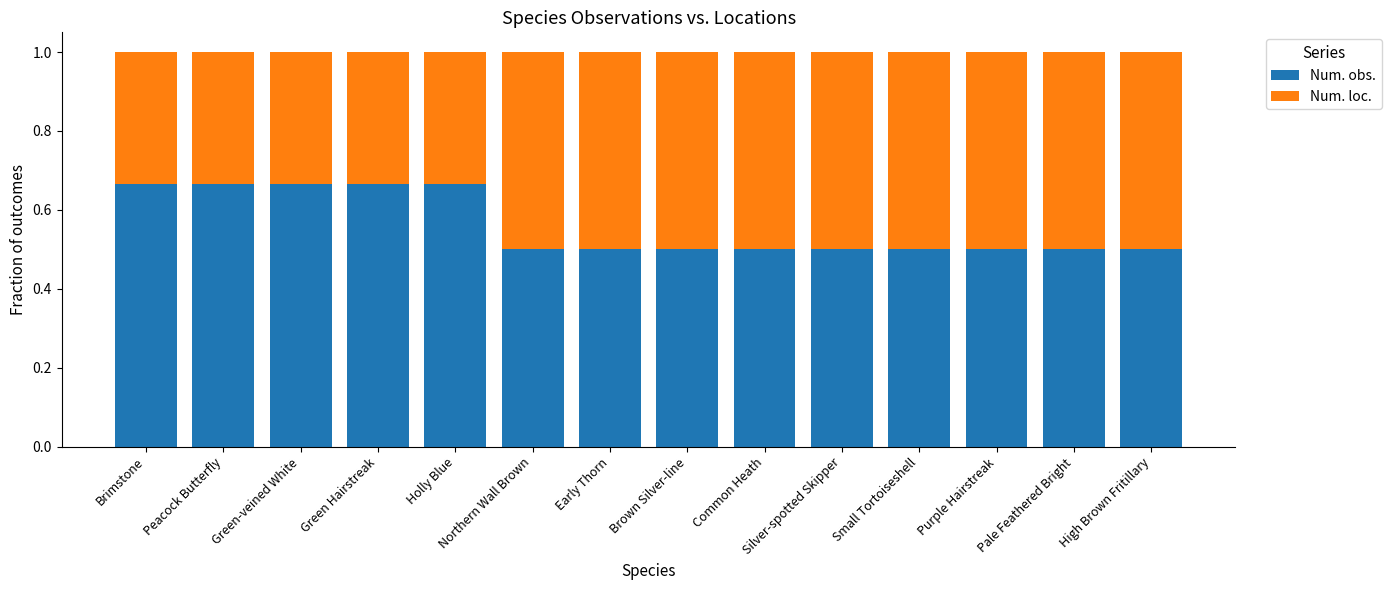

What is the sum of all Num. obs. values?

7.8